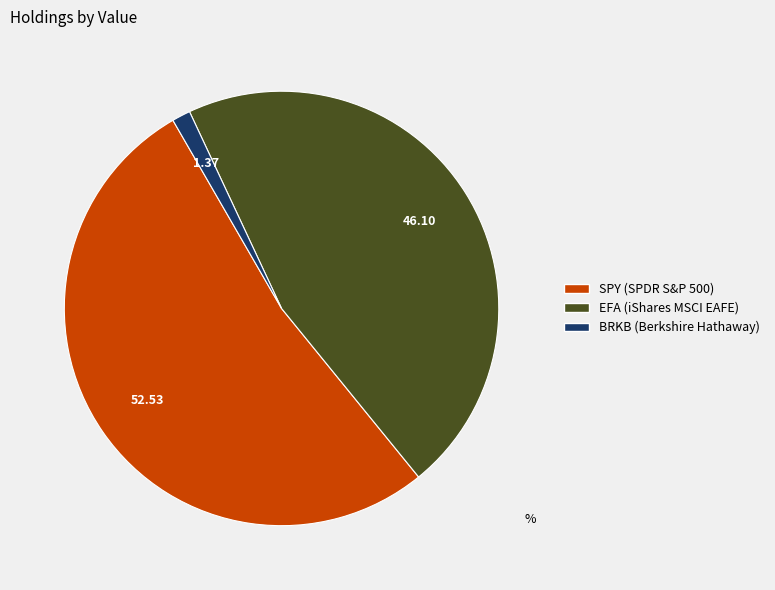

What is the smallest slice in the pie chart?

BRKB (Berkshire Hathaway)